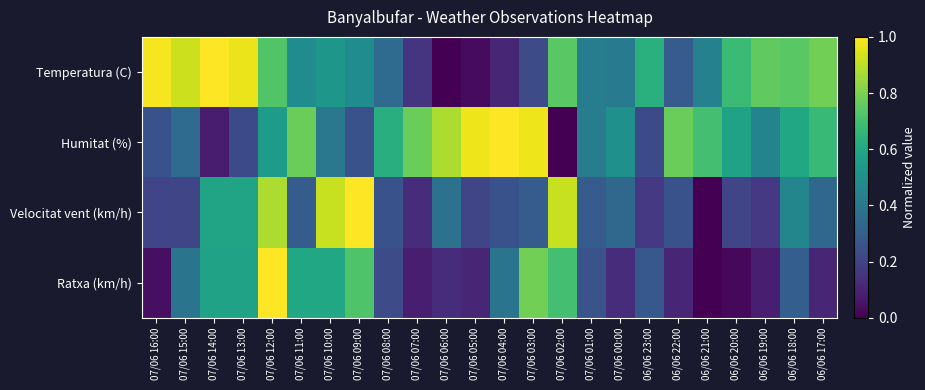

Rank the series by their maximum value, from lowest to highest.

Temperatura (C), Humitat (%), Velocitat vent (km/h), Ratxa (km/h)